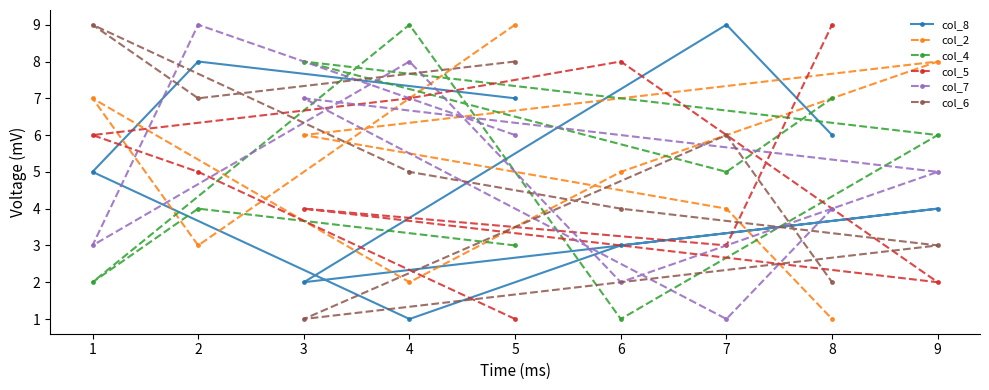

Is it true that col_5 equals 0 at 5?

False